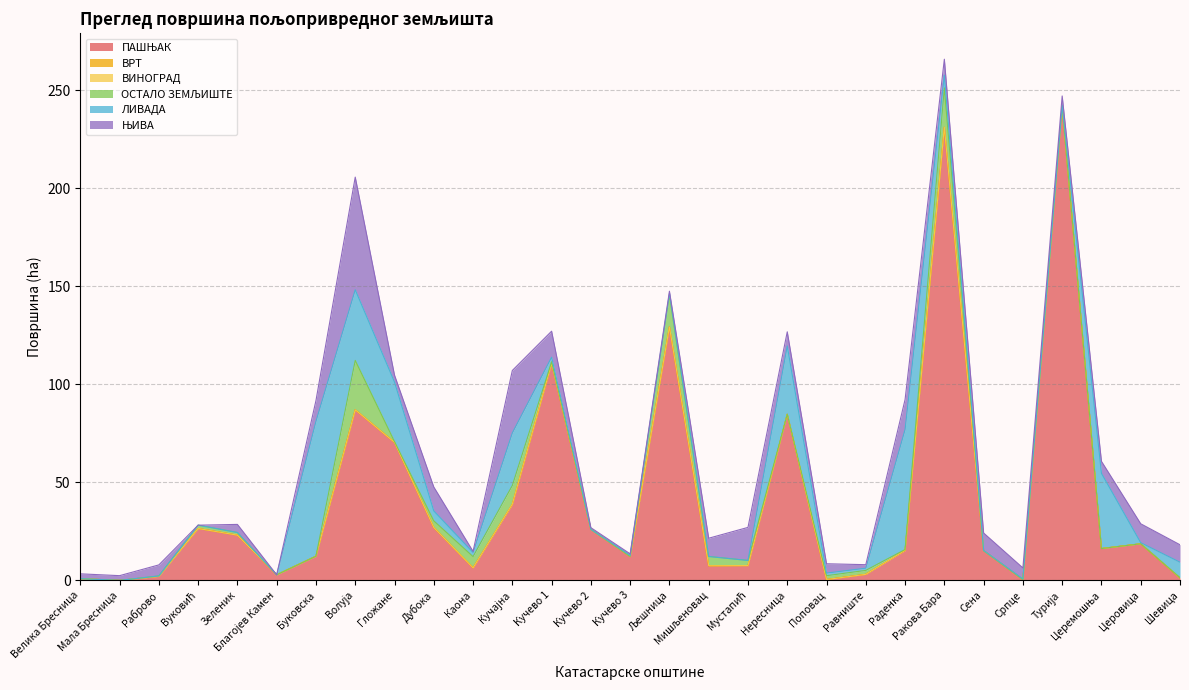

What is the label of the 6th point from the left?

Благојев Камен